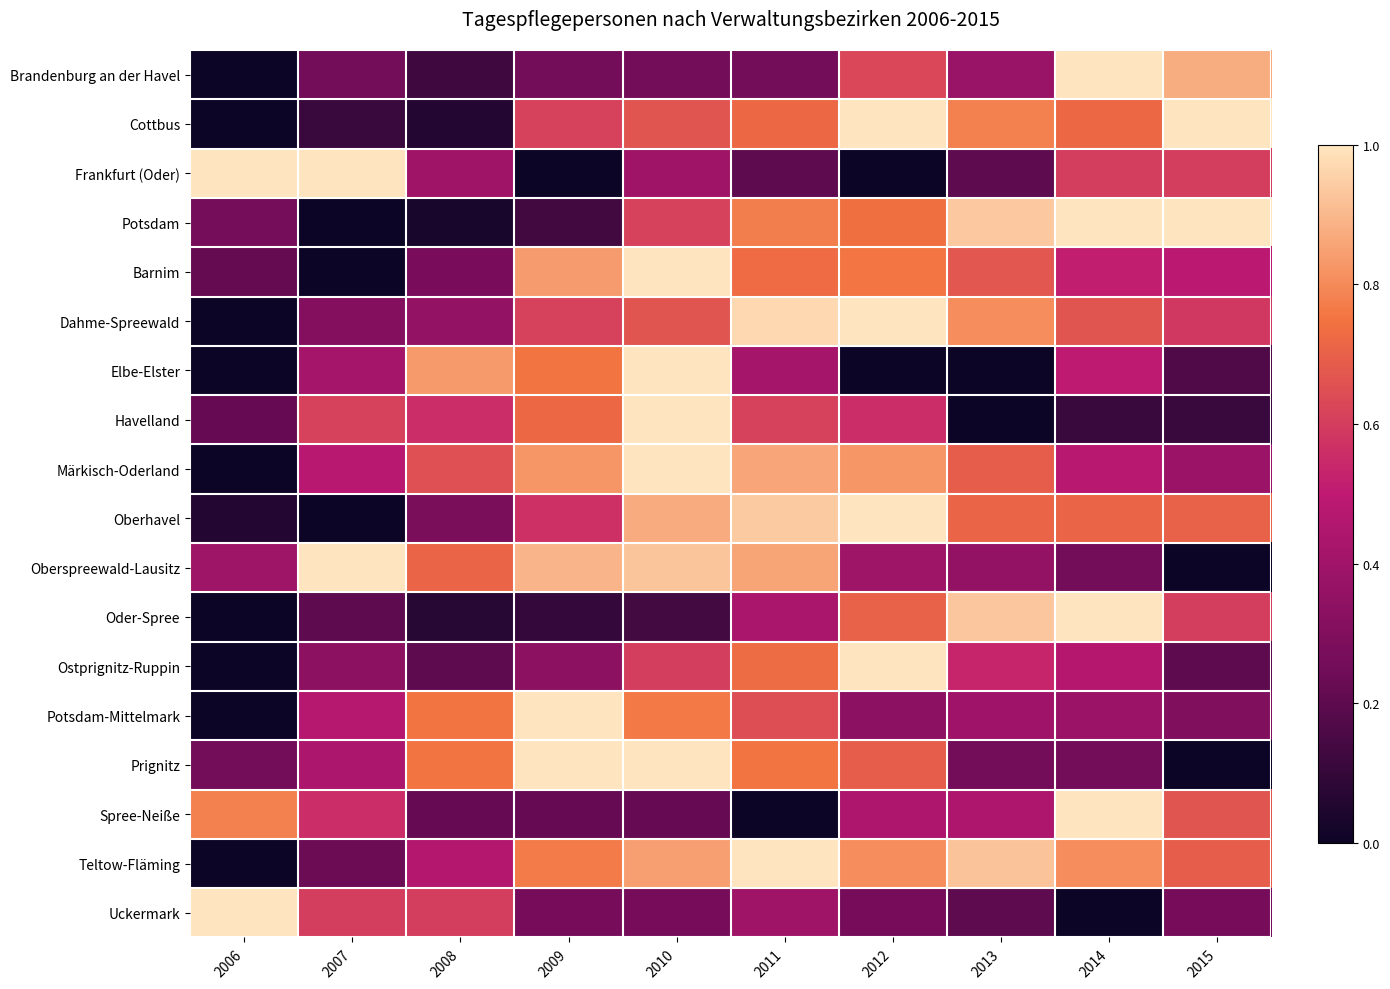

Reading left to right, transcribe all the data shown in this chart.

Brandenburg an der Havel: 2006=0.0	2007=0.2	2008=0.1	2009=0.2	2010=0.2	2011=0.2	2012=0.6	2013=0.4	2014=1.0	2015=0.9
Cottbus: 2006=0.0	2007=0.1	2008=0.1	2009=0.6	2010=0.7	2011=0.7	2012=1.0	2013=0.8	2014=0.7	2015=1.0
Frankfurt (Oder): 2006=1.0	2007=1.0	2008=0.4	2009=0.0	2010=0.4	2011=0.2	2012=0.0	2013=0.2	2014=0.6	2015=0.6
Potsdam: 2006=0.3	2007=0.0	2008=0.0	2009=0.1	2010=0.6	2011=0.8	2012=0.7	2013=0.9	2014=1.0	2015=1.0
Barnim: 2006=0.2	2007=0.0	2008=0.3	2009=0.8	2010=1.0	2011=0.7	2012=0.8	2013=0.7	2014=0.5	2015=0.5
Dahme-Spreewald: 2006=0.0	2007=0.3	2008=0.4	2009=0.6	2010=0.7	2011=1.0	2012=1.0	2013=0.8	2014=0.7	2015=0.6
Elbe-Elster: 2006=0.0	2007=0.4	2008=0.8	2009=0.8	2010=1.0	2011=0.4	2012=0.0	2013=0.0	2014=0.5	2015=0.2
Havelland: 2006=0.2	2007=0.6	2008=0.6	2009=0.7	2010=1.0	2011=0.6	2012=0.6	2013=0.0	2014=0.1	2015=0.1
Märkisch-Oderland: 2006=0.0	2007=0.5	2008=0.7	2009=0.8	2010=1.0	2011=0.9	2012=0.8	2013=0.7	2014=0.5	2015=0.4
Oberhavel: 2006=0.1	2007=0.0	2008=0.3	2009=0.6	2010=0.9	2011=0.9	2012=1.0	2013=0.7	2014=0.7	2015=0.7
Oberspreewald-Lausitz: 2006=0.4	2007=1.0	2008=0.7	2009=0.9	2010=0.9	2011=0.9	2012=0.4	2013=0.4	2014=0.2	2015=0.0
Oder-Spree: 2006=0.0	2007=0.2	2008=0.1	2009=0.1	2010=0.1	2011=0.4	2012=0.7	2013=0.9	2014=1.0	2015=0.6
Ostprignitz-Ruppin: 2006=0.0	2007=0.3	2008=0.2	2009=0.3	2010=0.6	2011=0.7	2012=1.0	2013=0.5	2014=0.5	2015=0.2
Potsdam-Mittelmark: 2006=0.0	2007=0.5	2008=0.8	2009=1.0	2010=0.8	2011=0.6	2012=0.3	2013=0.4	2014=0.4	2015=0.3
Prignitz: 2006=0.2	2007=0.4	2008=0.8	2009=1.0	2010=1.0	2011=0.8	2012=0.7	2013=0.2	2014=0.2	2015=0.0
Spree-Neiße: 2006=0.8	2007=0.6	2008=0.2	2009=0.2	2010=0.2	2011=0.0	2012=0.4	2013=0.4	2014=1.0	2015=0.7
Teltow-Fläming: 2006=0.0	2007=0.2	2008=0.5	2009=0.8	2010=0.8	2011=1.0	2012=0.8	2013=0.9	2014=0.8	2015=0.7
Uckermark: 2006=1.0	2007=0.6	2008=0.6	2009=0.3	2010=0.3	2011=0.4	2012=0.3	2013=0.2	2014=0.0	2015=0.3